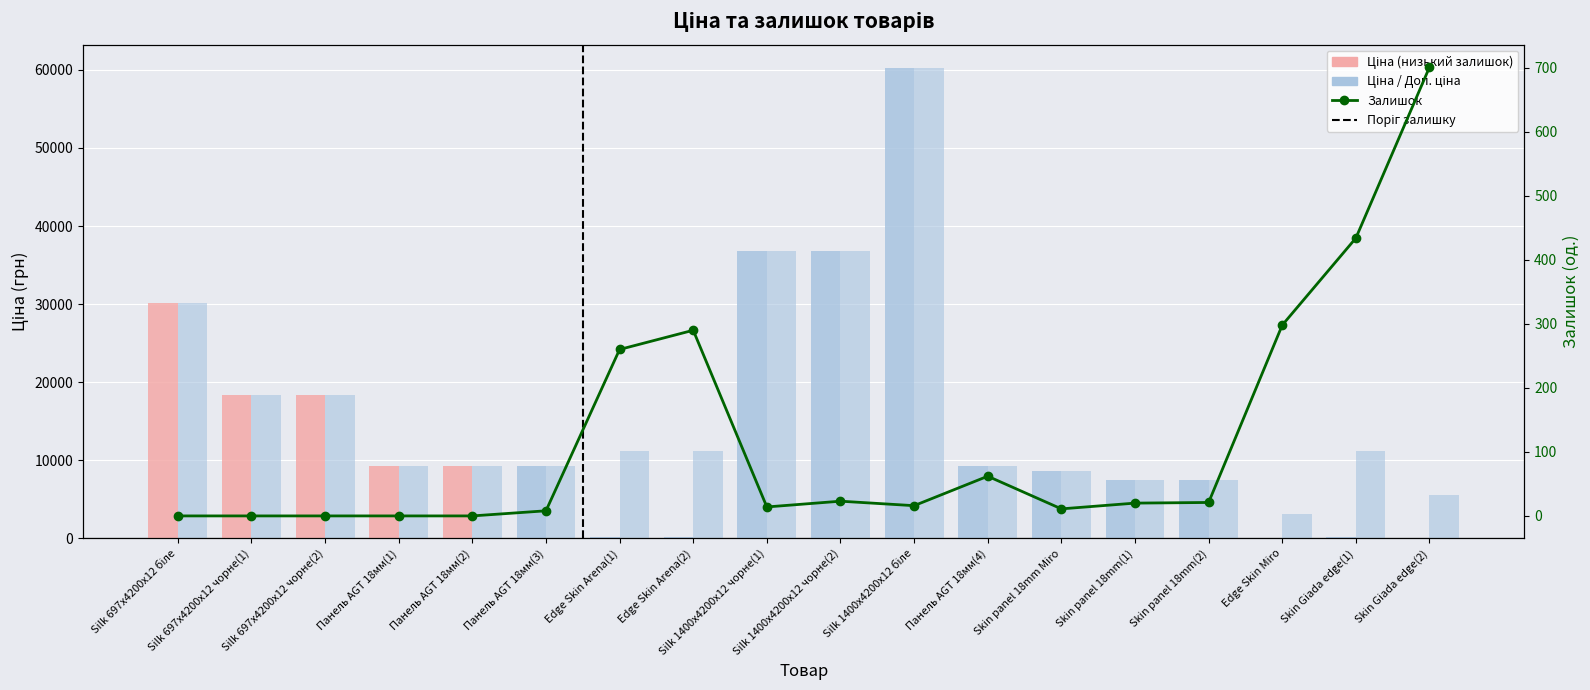

Reading left to right, what are all the values shown in this chart?

Ціна: 30102.8	18420.9	18420.9	9290.5	9290.5	9290.5	111.8	111.8	36841.8	36841.8	60205.6	9290.5	8679.5	7444.6	7444.6	30.9	111.8	55.9
Доп. ціна: 30102.8	18420.9	18420.9	9290.5	9290.5	9290.5	11182.0	11182.0	36841.8	36841.8	60205.6	9290.5	8679.5	7444.6	7444.6	3088.0	11182.0	5591.0
Залишок: 0.0	0.0	0.0	0.0	0.0	8.0	260.0	290.0	14.0	23.0	16.0	62.0	11.0	20.0	21.0	298.0	434.0	701.0